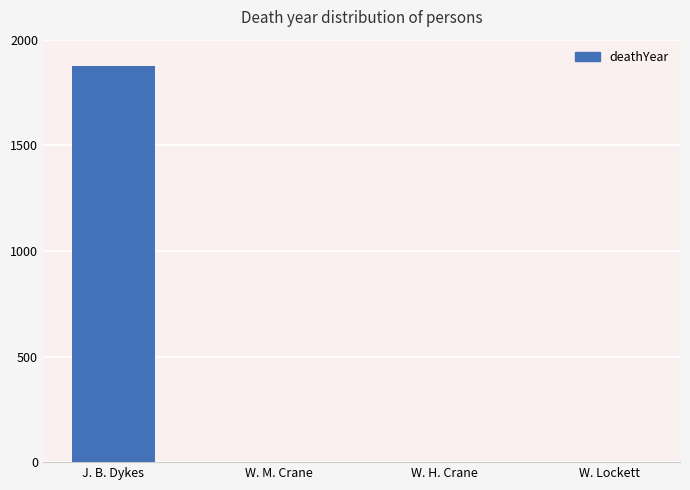

What is the sum of all values?

1876